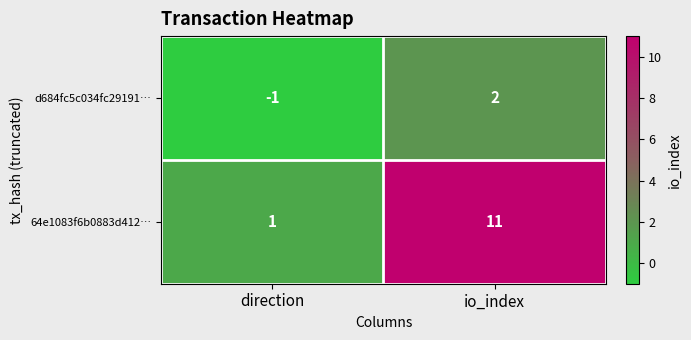

How many series are shown in this chart?

2